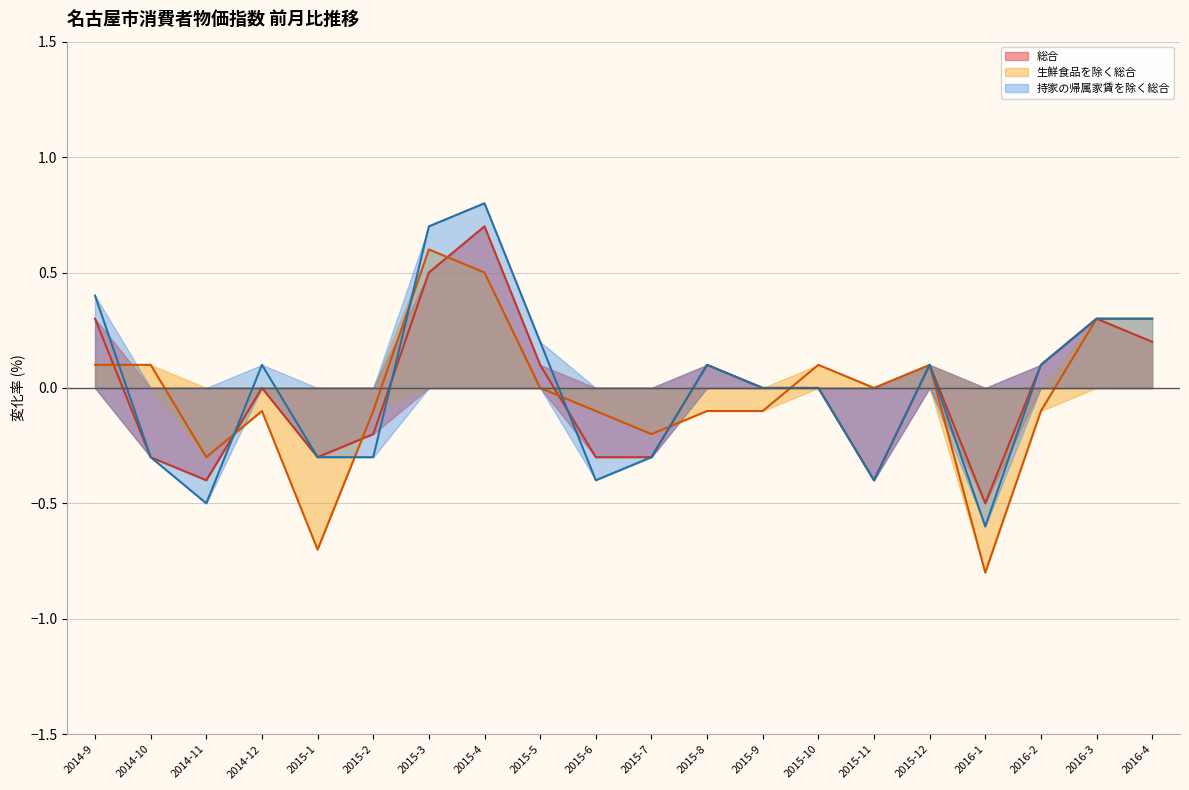

At which category is the sum across all series the highest?

2015-4